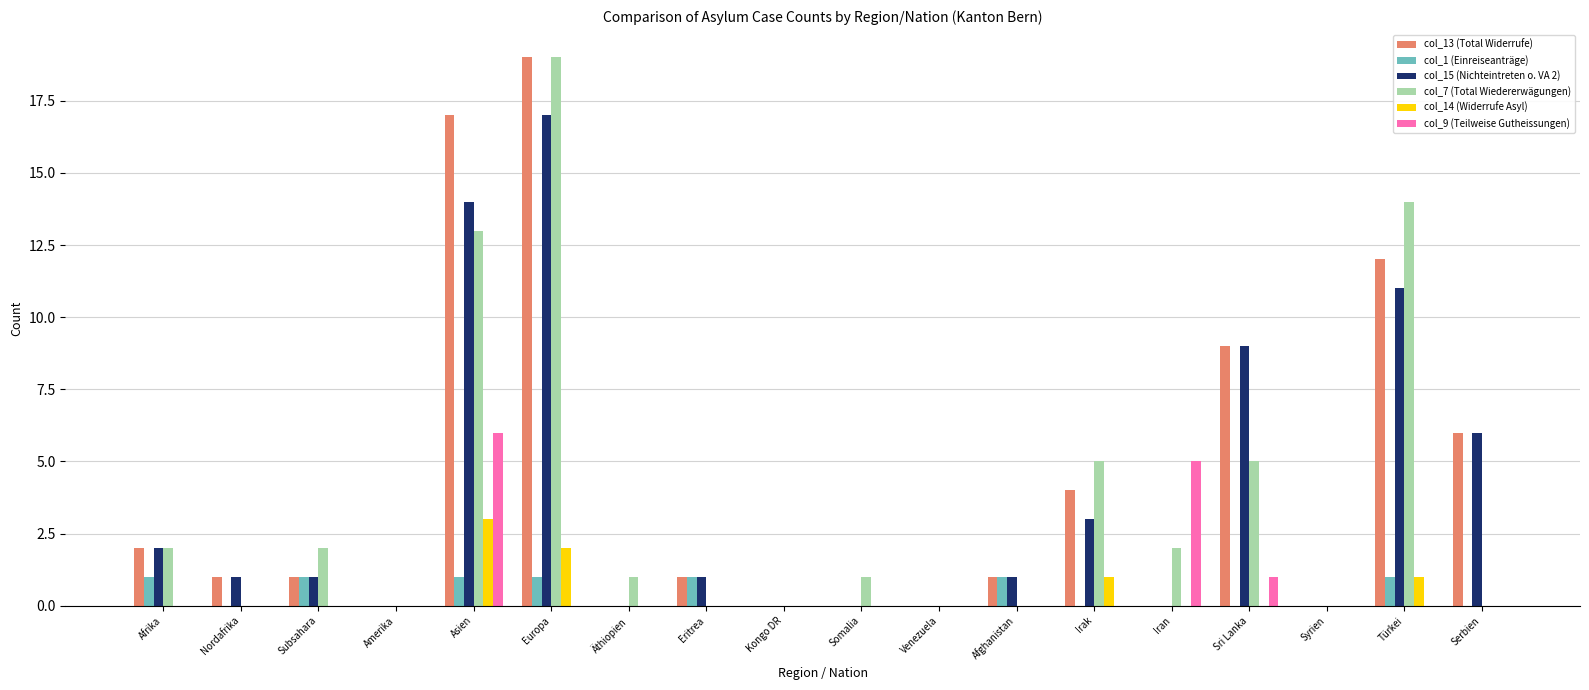

Which category has the highest value across all series?

Europa